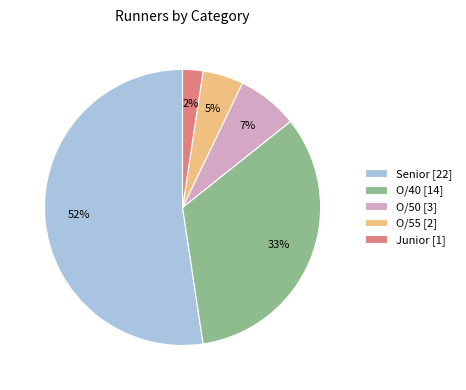

To the nearest percent, what is the combined percentage of O/55 [2] and Junior [1]?

7%